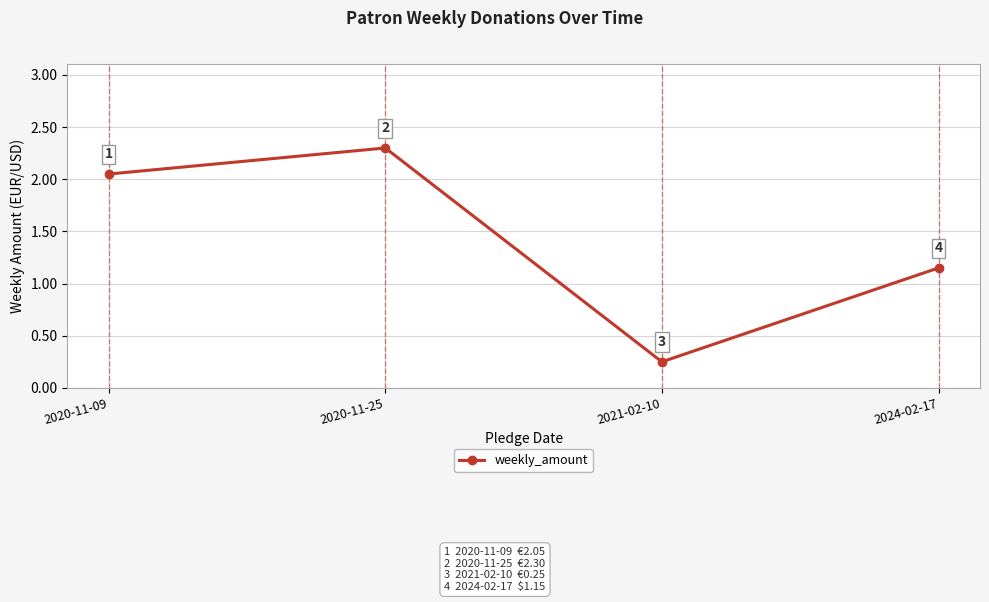

How many lines are shown in the chart?

1